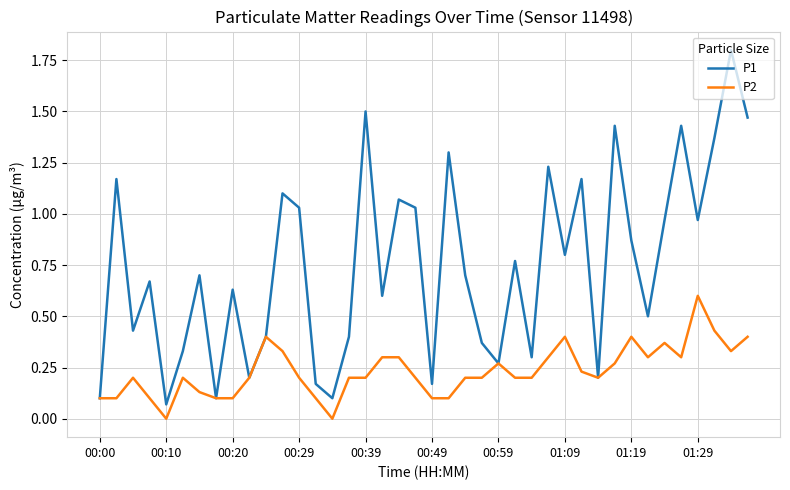

Which series has the widest spread of values?

P1